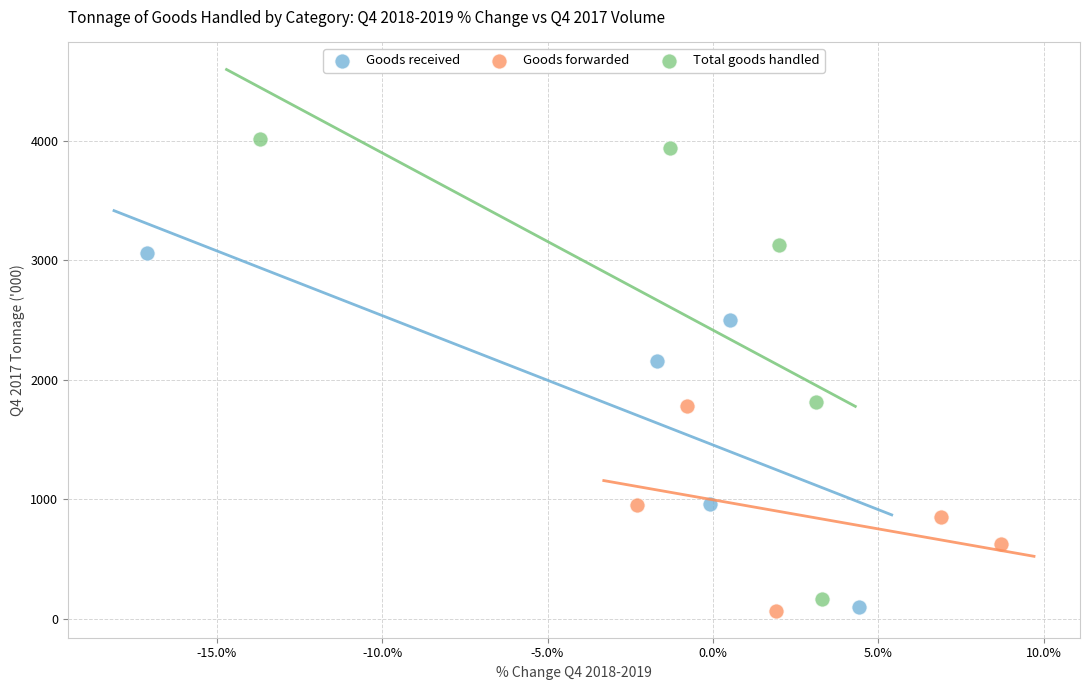

Which series has the largest Y range (max minus min)?

Total goods handled